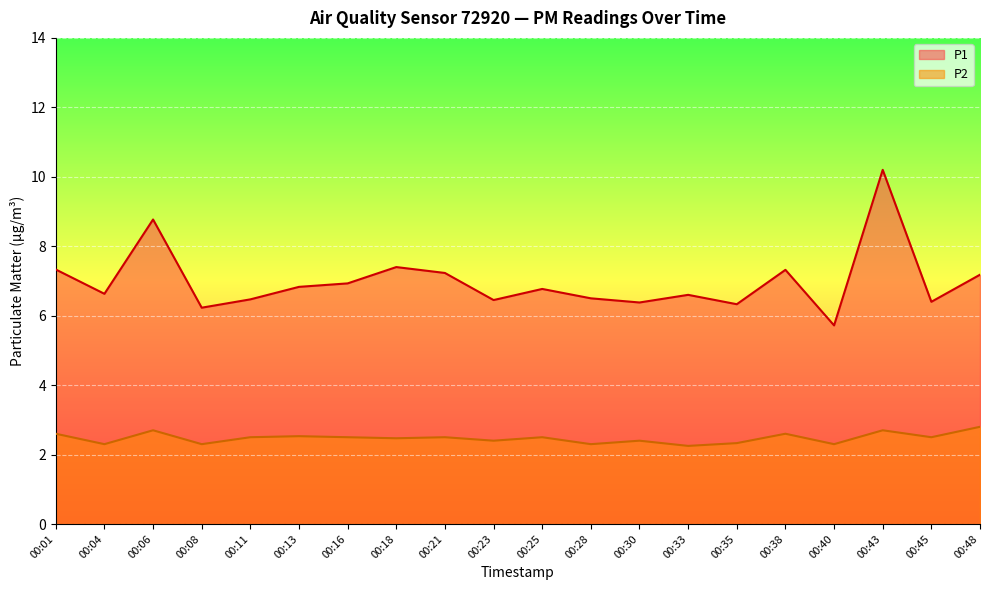

What is the minimum value for P2?

2.2